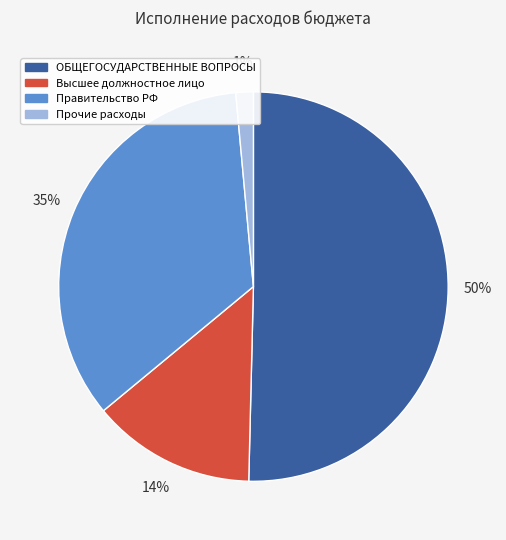

How many segments does this pie chart have?

4